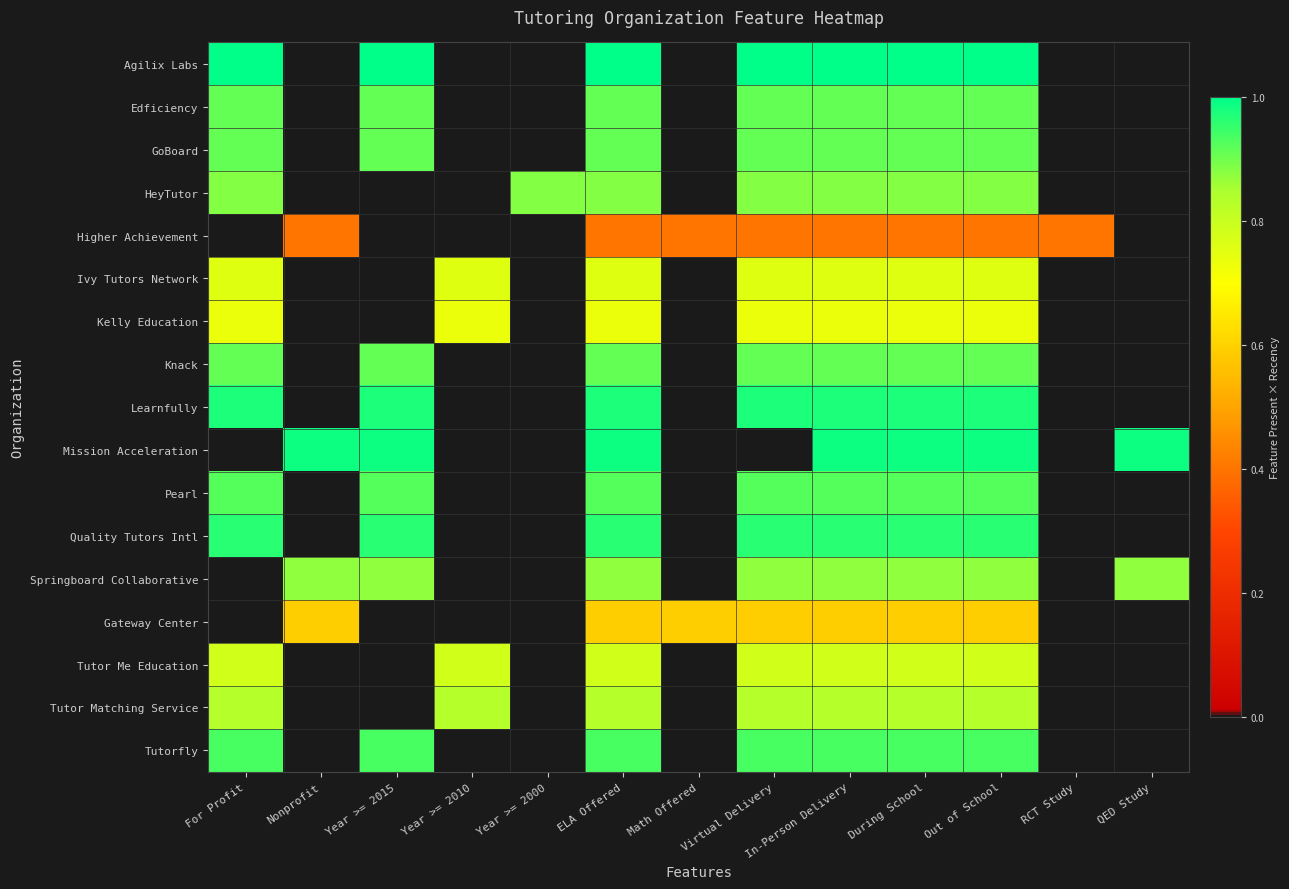

Which series has the largest total across all categories?

Agilix Labs